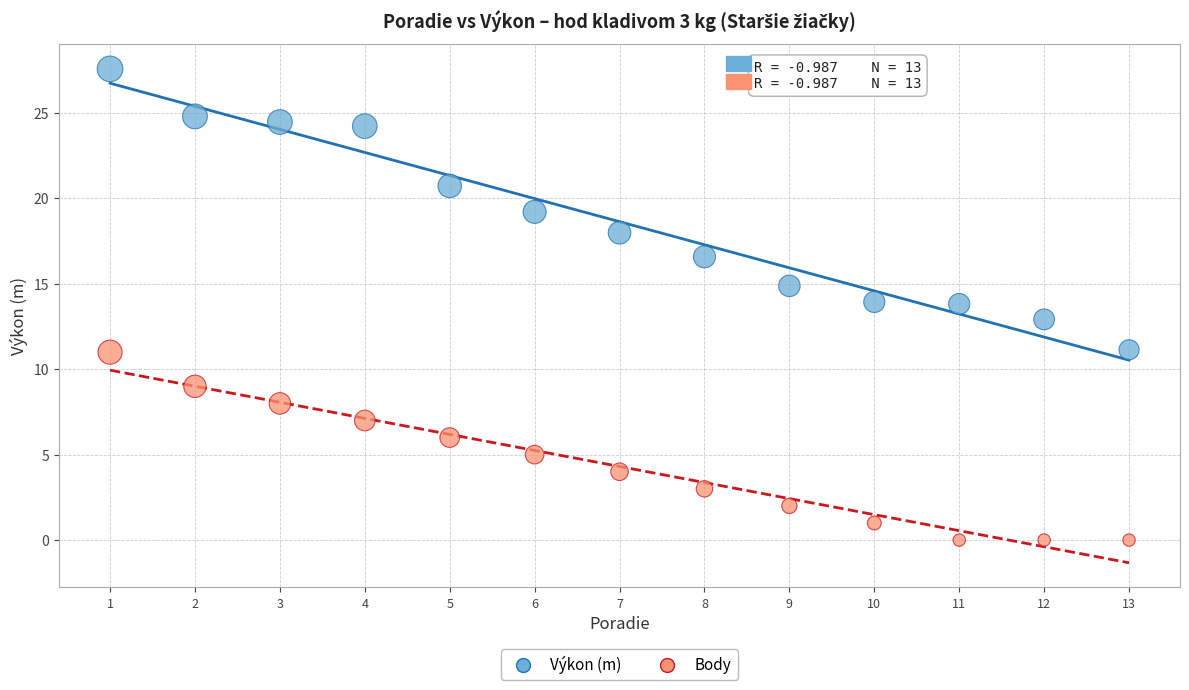

What is the X range (max minus min) for the scatter plot?

12.0